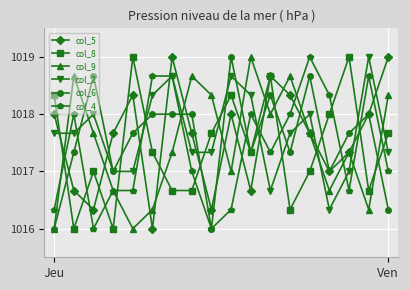

After their last crossing, which series has the higher values: col_2 or col_5?

col_5